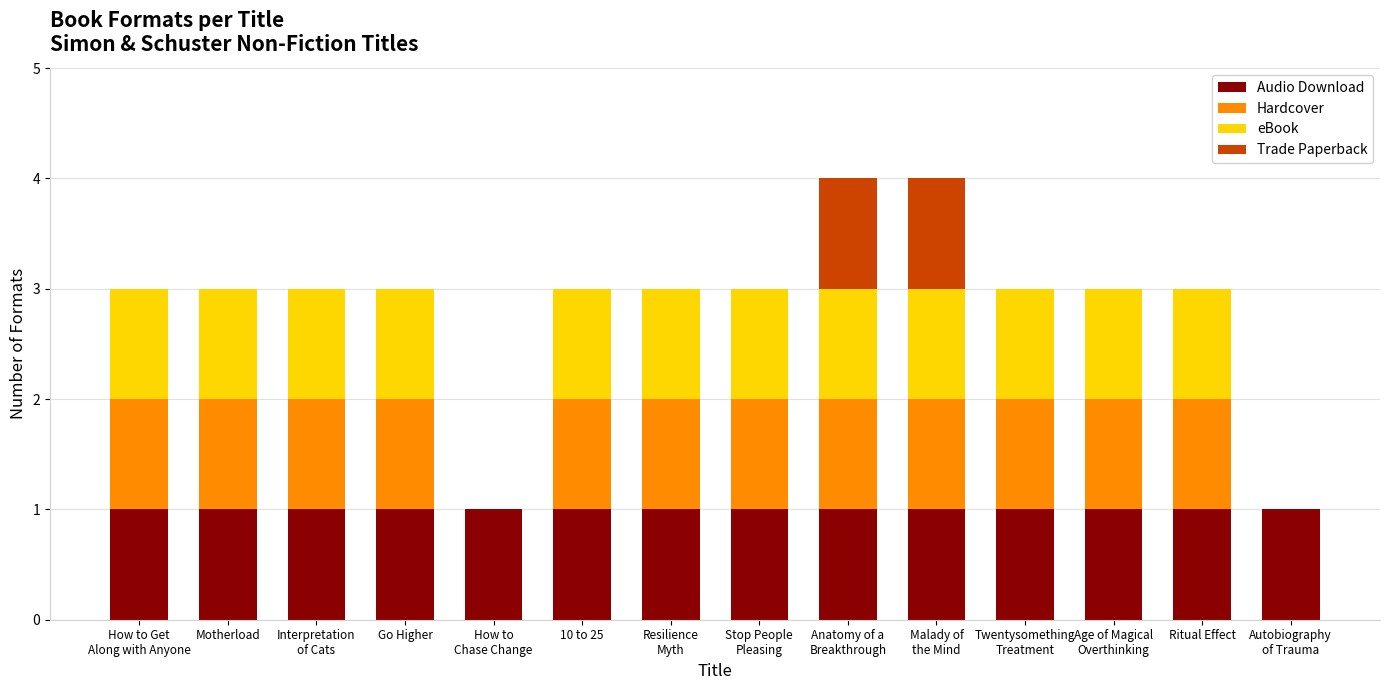

Are the bars horizontal?

No